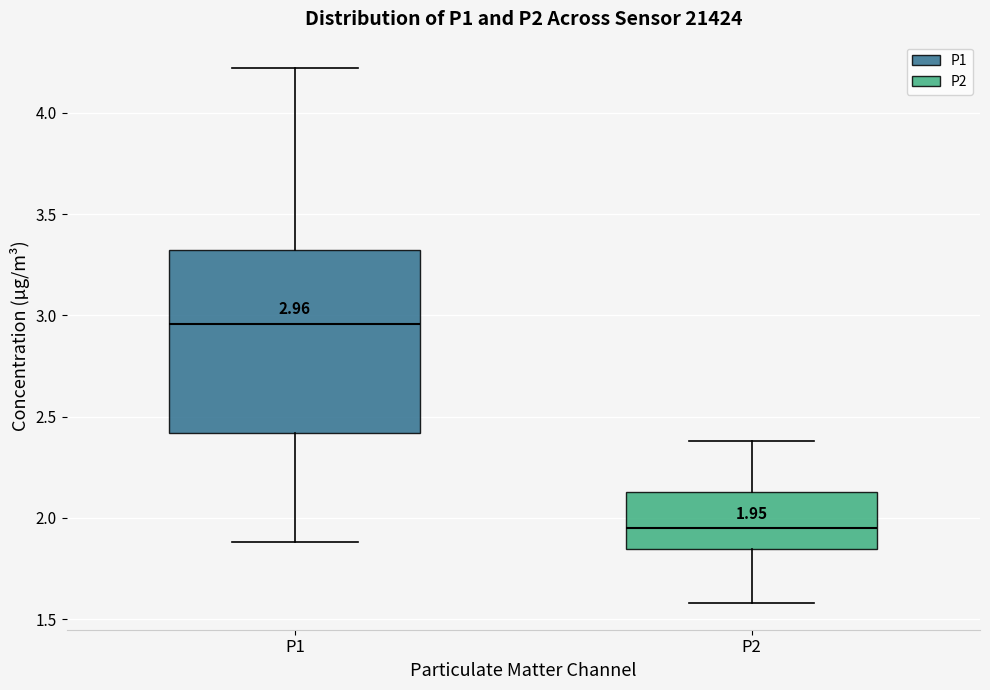

Comparing the boxes themselves (not the whiskers), which one is the tallest?

P1